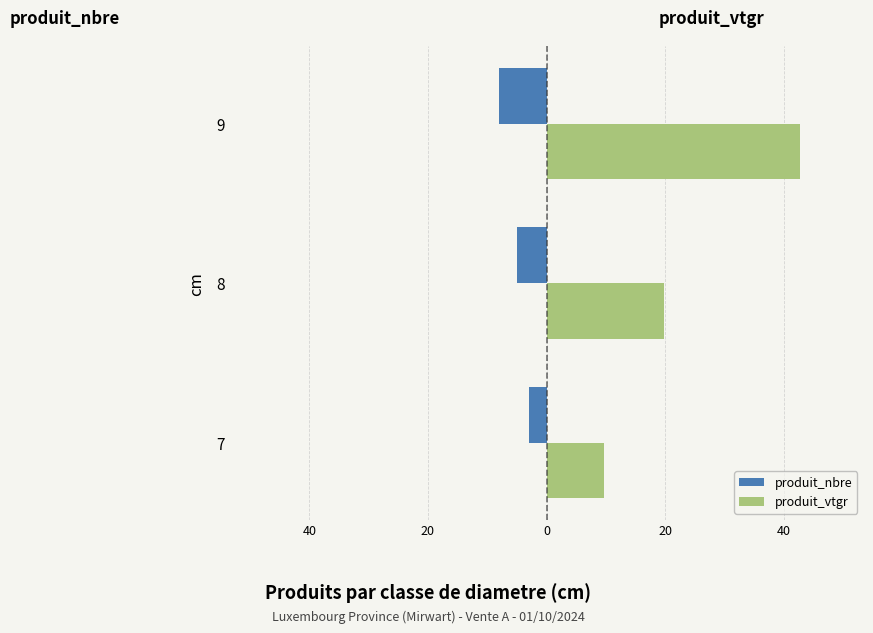

What are all the series names shown in the legend?

produit_nbre, produit_vtgr